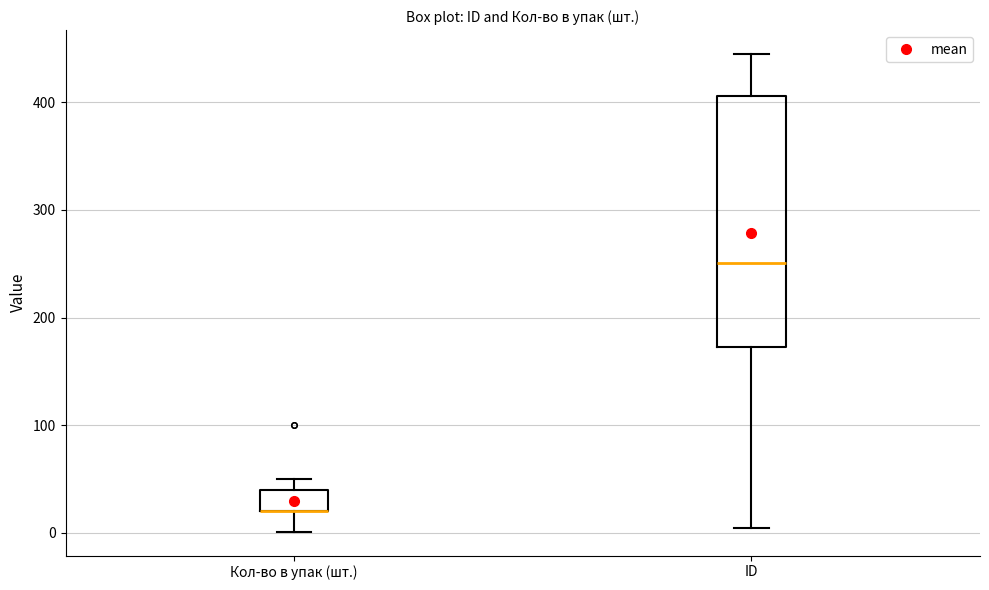

Where does the lower whisker of the box for Кол-во в упак (шт.) end on the y-axis? The values are not printed on the chart, so give them approximately, as read against the axis.

0